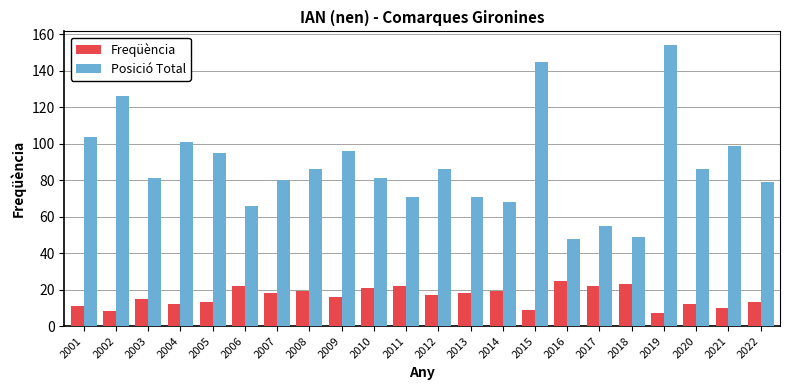

Which series has the widest spread of values?

Posició Total